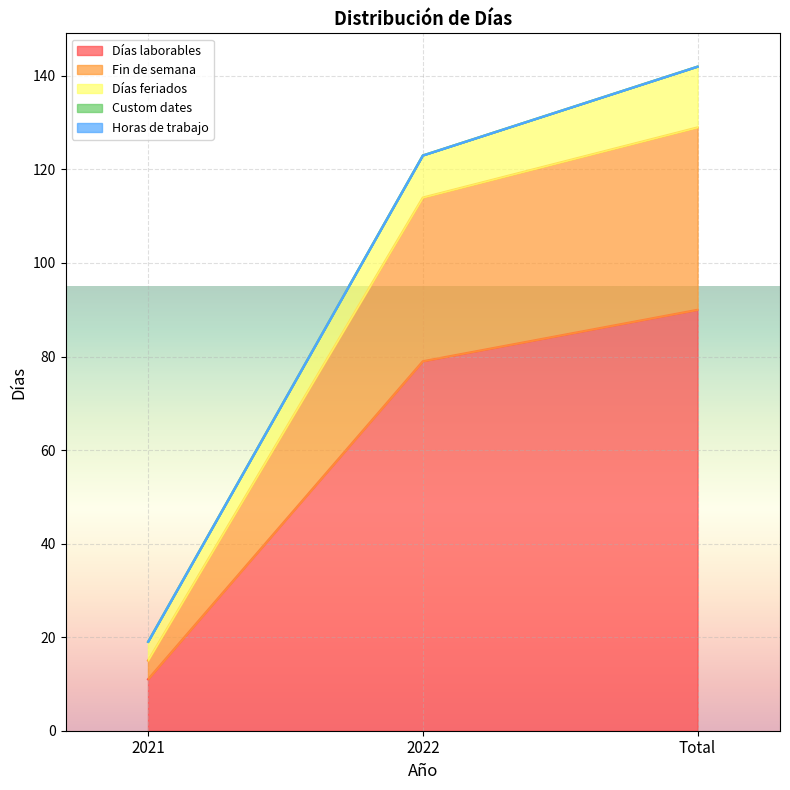

Does the chart display data point markers on the line(s)?

No